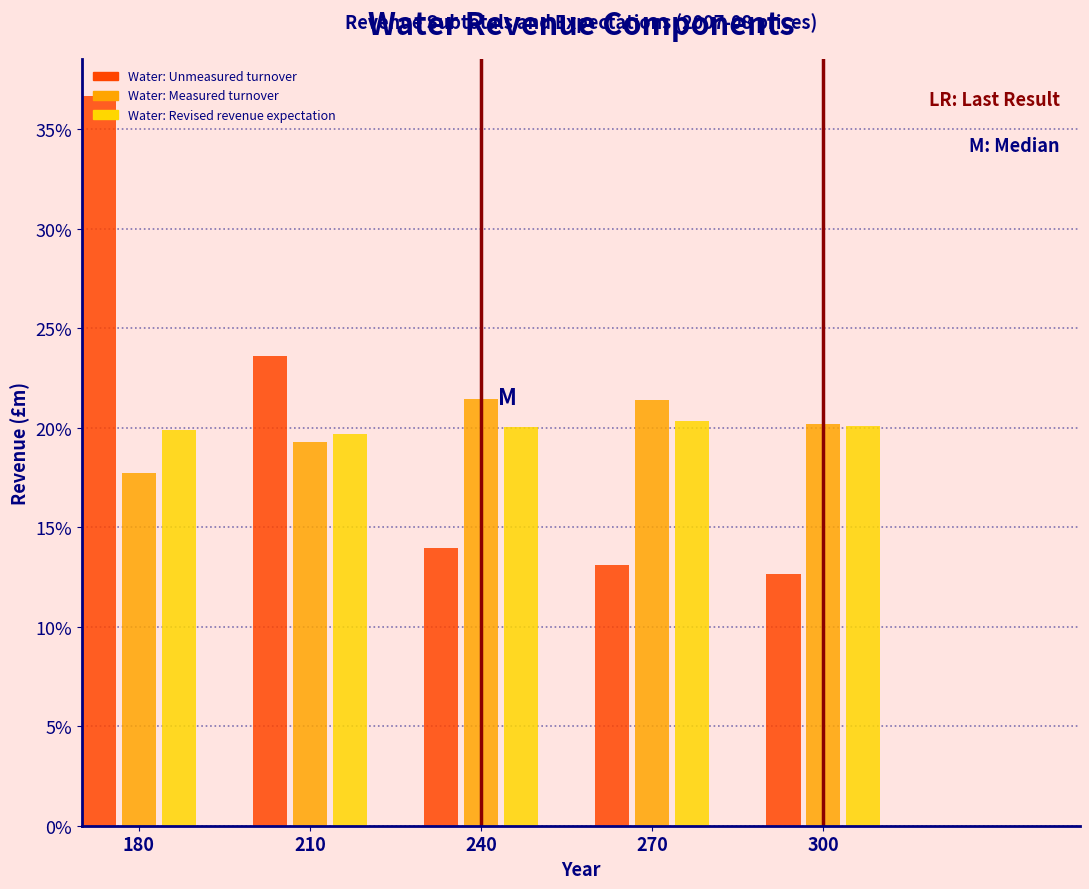

Which series changed the most between 180 and 210?

Water: Unmeasured turnover